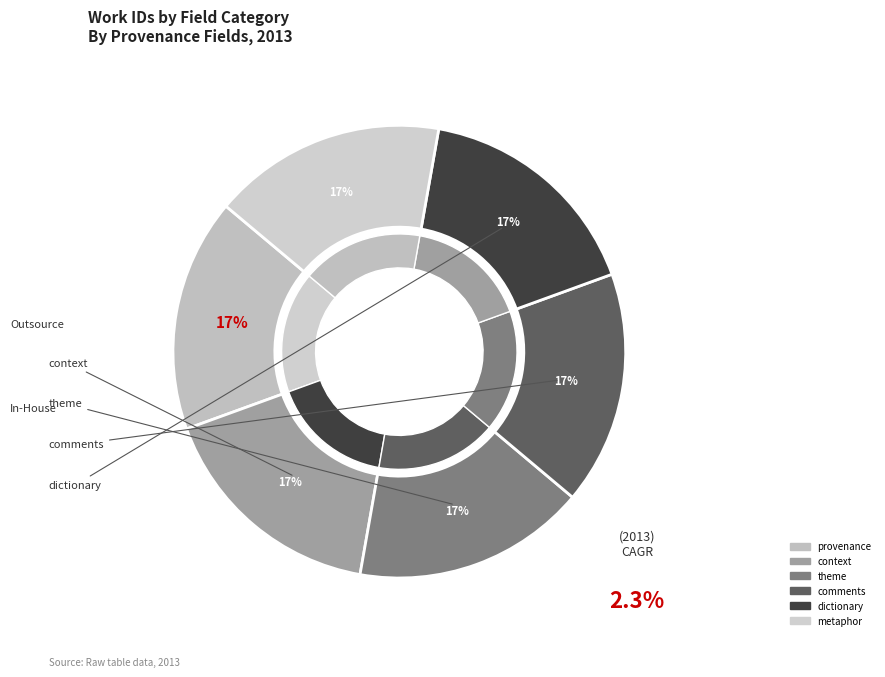

Is the sum of theme and context greater than half?

No